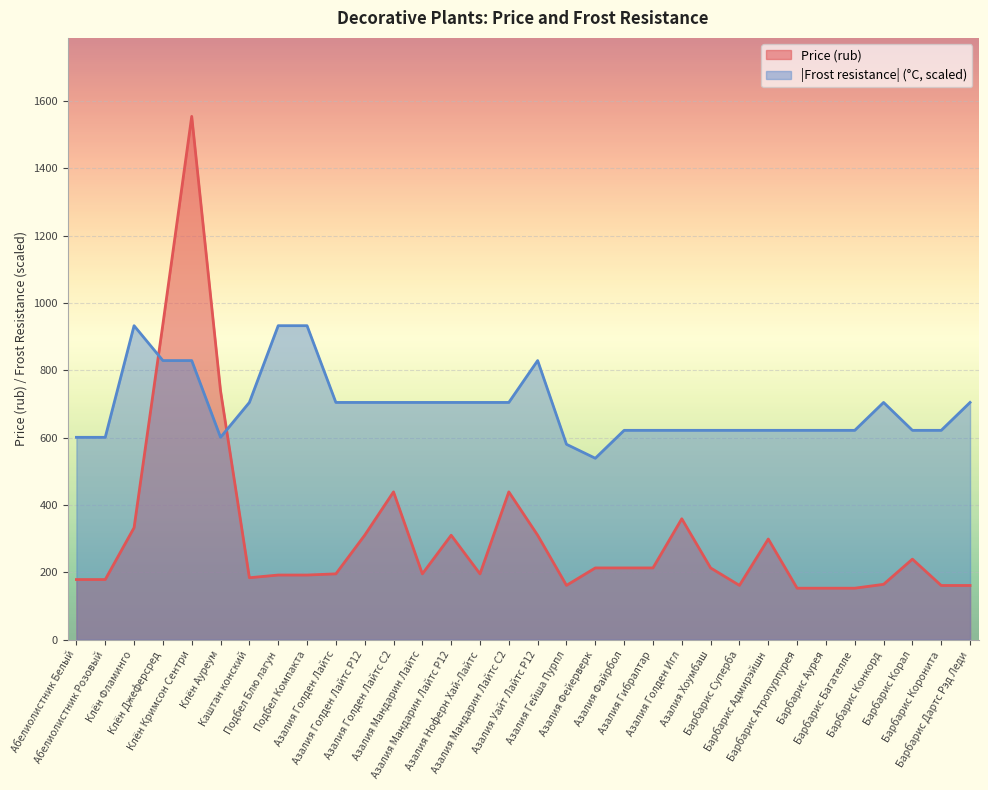

What is the total value across all series at Азалия Уайт Лайтс P12?

1139.0